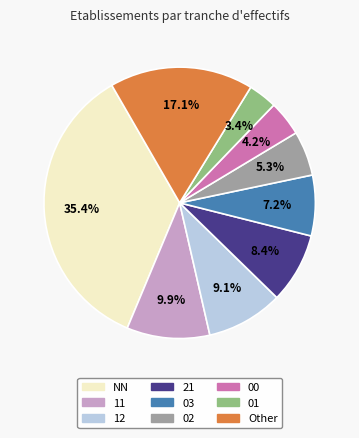

Which has a higher value, Other or 21?

Other